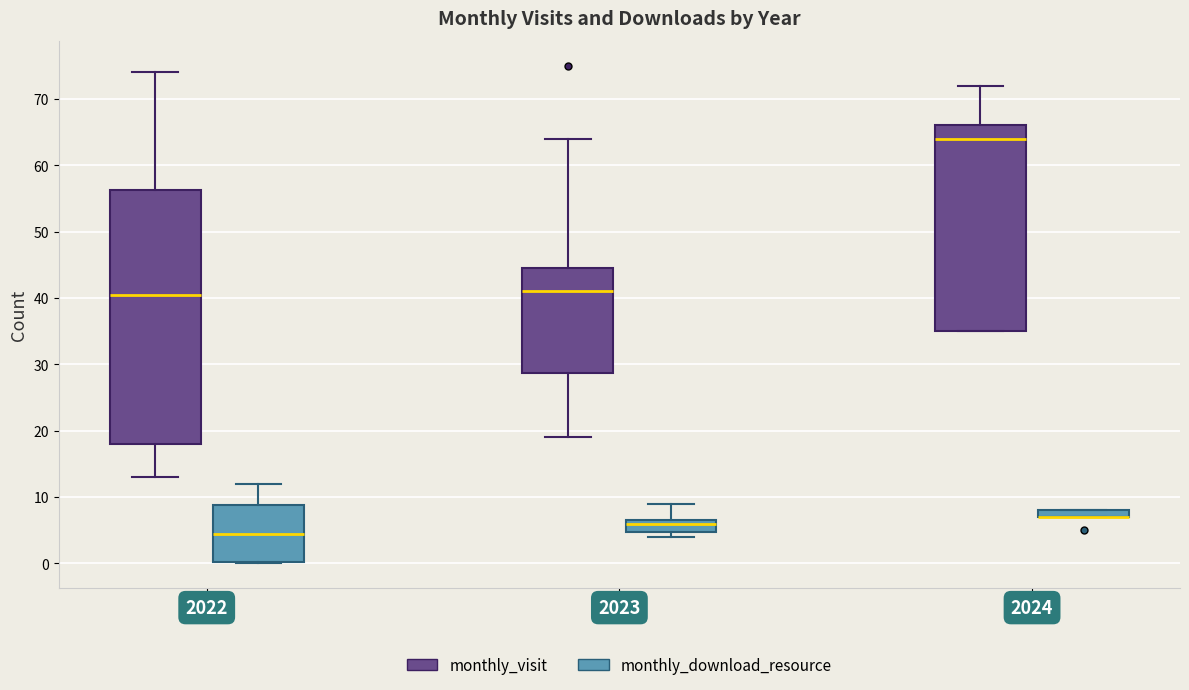

Where does the median line of the box for 2022 (monthly_visit) sit on the y-axis? The values are not printed on the chart, so give them approximately, as read against the axis.

41